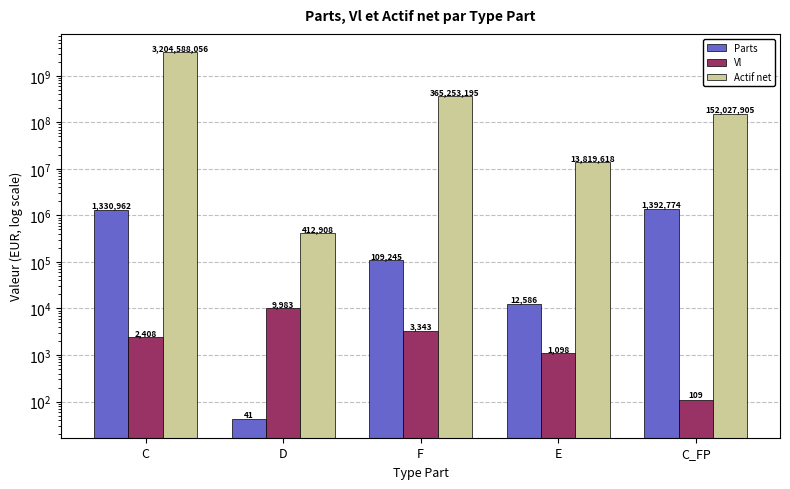

Reading left to right, extract all data points from this chart.

Parts: C=1330962.3	D=41.4	F=109245.0	E=12585.8	C_FP=1392774.3
Vl: C=2407.7	D=9983.4	F=3343.4	E=1098.0	C_FP=109.2
Actif net: C=3204588056.5	D=412908.4	F=365253195.2	E=13819618.2	C_FP=152027905.2